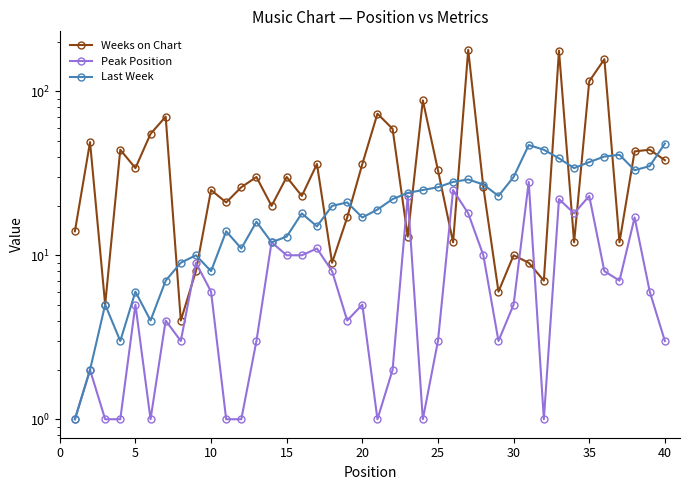

What is the minimum value for Peak Position?

1